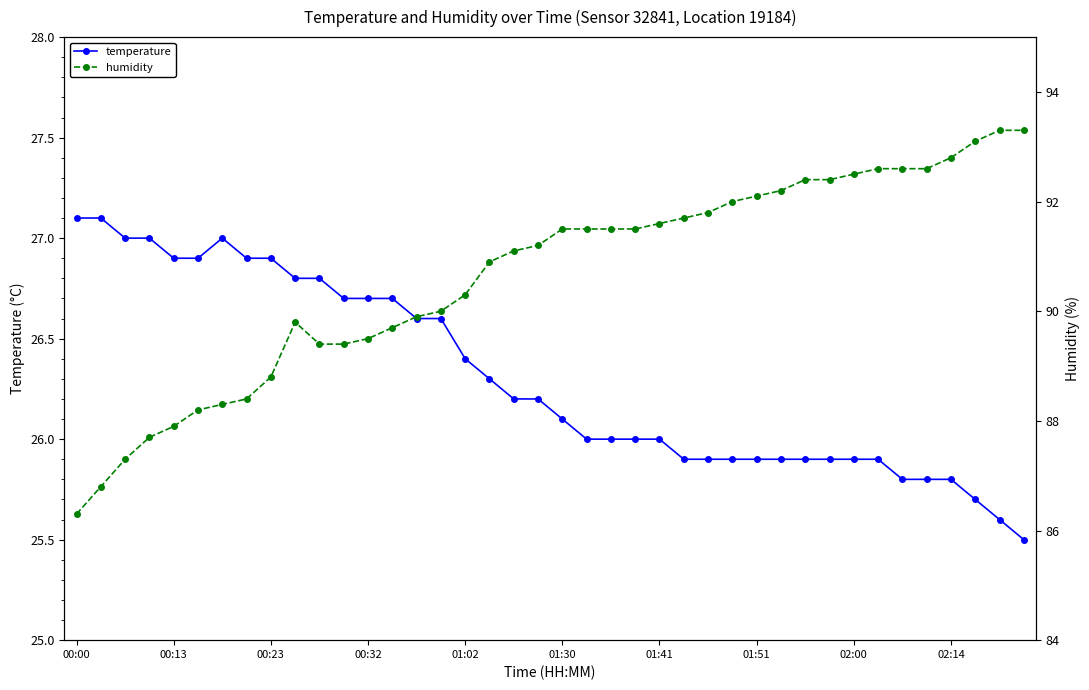

The humidity series shows 92.4 at 31. True or false?

True